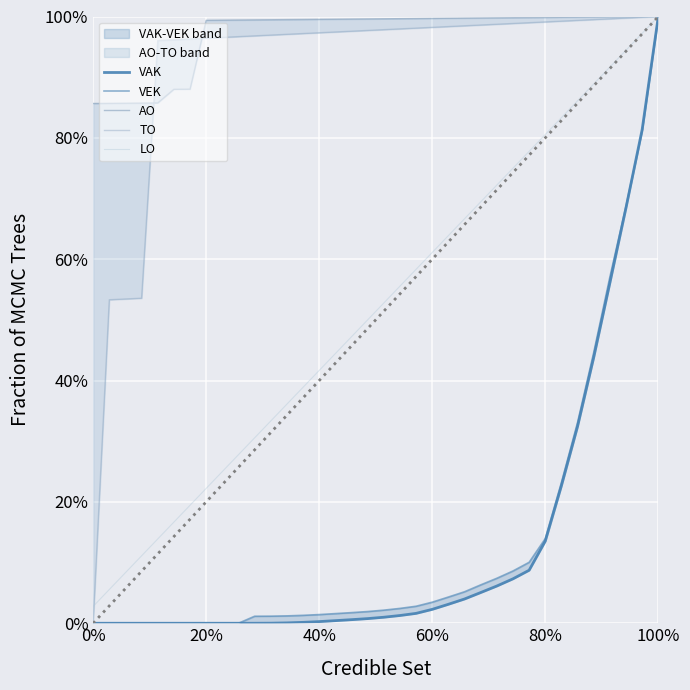

The LO series shows 0.1 at 60%. True or false?

True